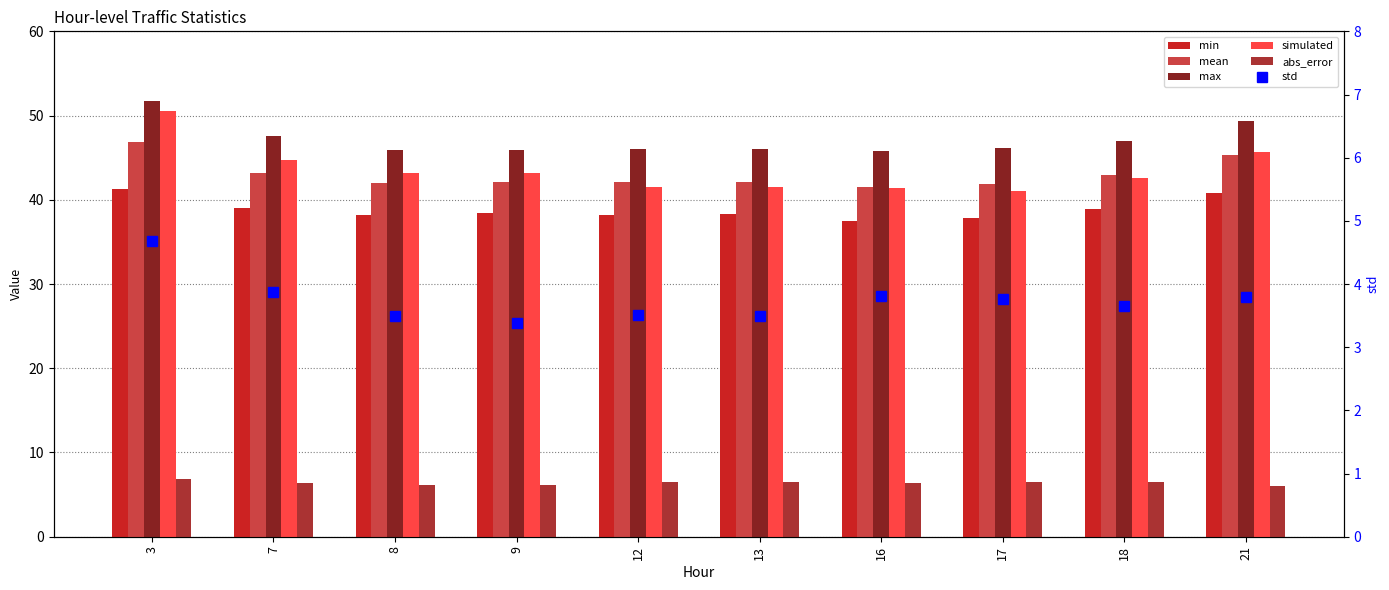

What is the difference between the second highest and minimum values in the max series?

3.5